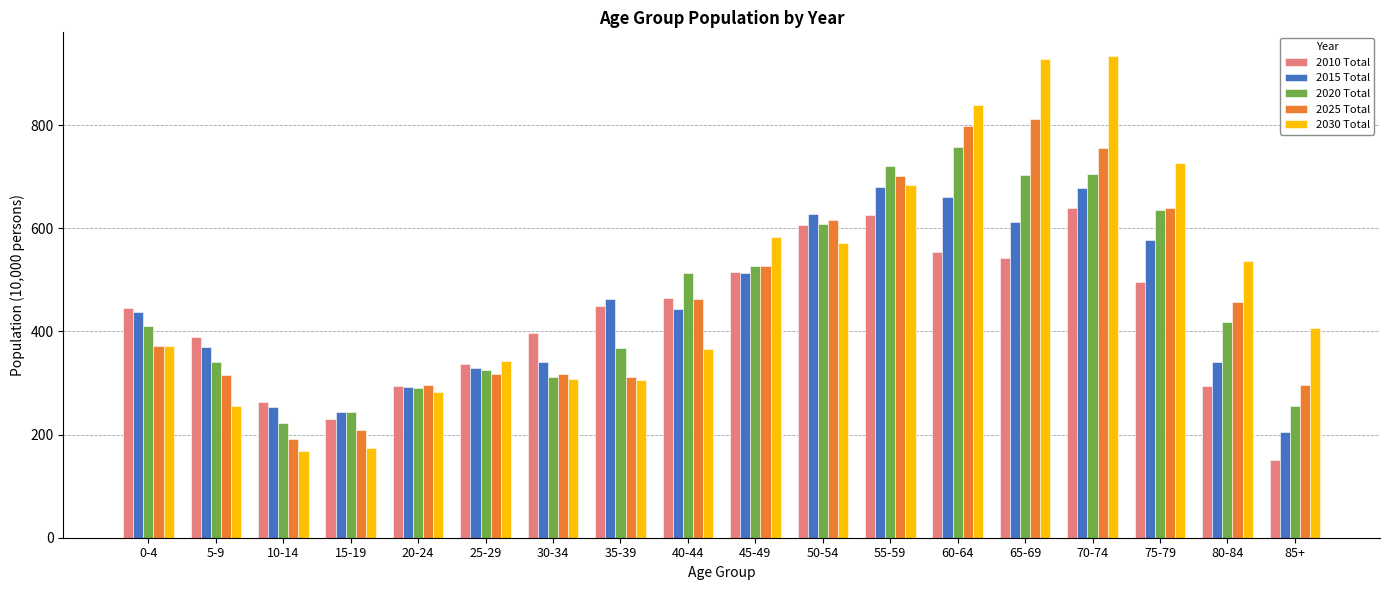

What is the difference between the 2020 Total values at 15-19 and 35-39?

123.3